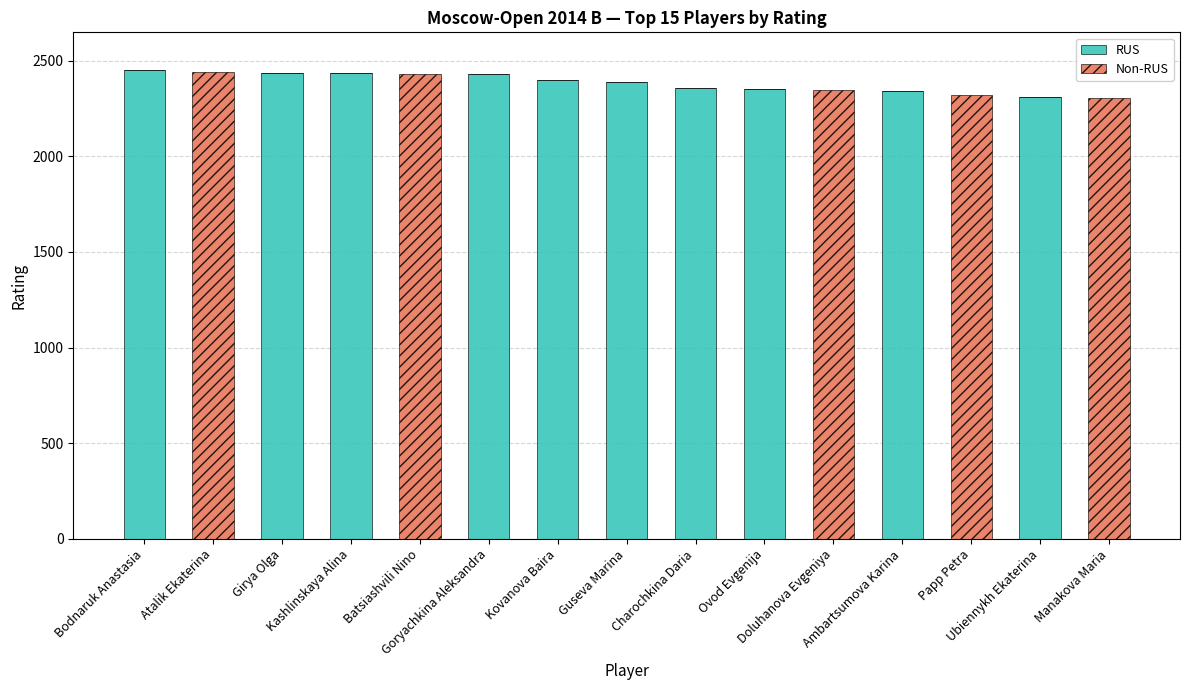

True or false: RUS has a value of 2359 at Charochkina Daria.

True